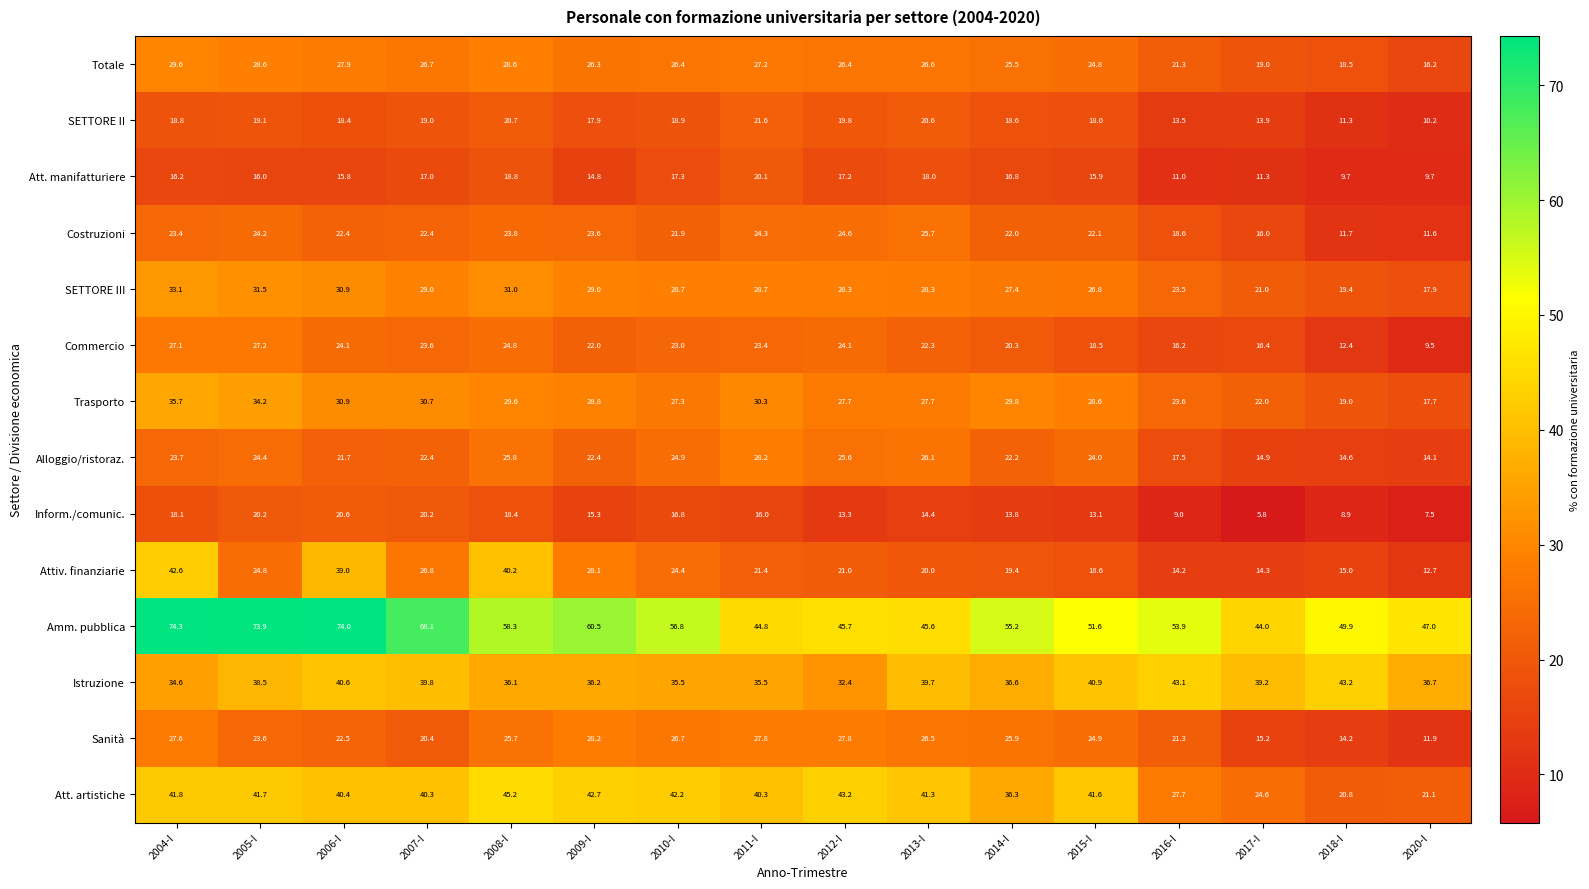

Rank the series at 2020-I from lowest to highest value.

Inform./comunic., Commercio, Att. manifatturiere, SETTORE II, Costruzioni, Sanità, Attiv. finanziarie, Alloggio/ristoraz., Totale, Trasporto, SETTORE III, Att. artistiche, Istruzione, Amm. pubblica